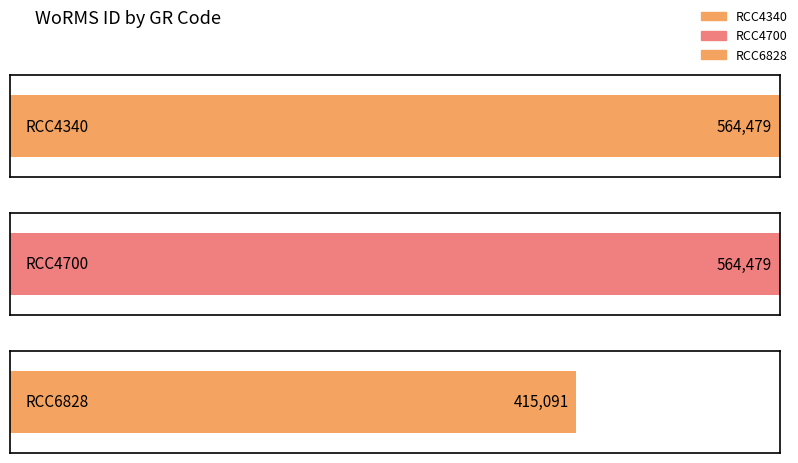

What is the value of the 3rd bar from the left?

415091